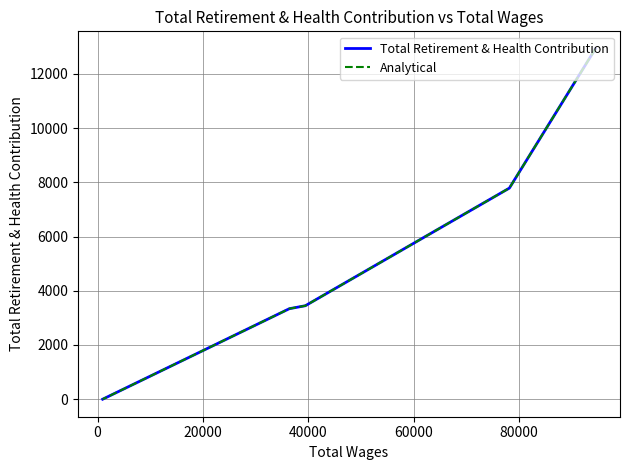

What is the average value of the Analytical series?

5500